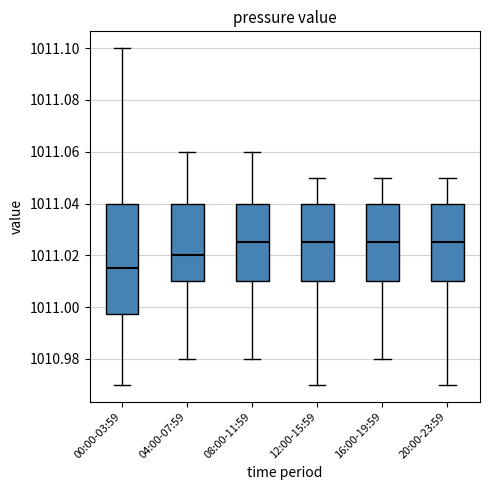

Where is the upper edge of the box for 20:00-23:59 on the y-axis? The values are not printed on the chart, so give them approximately, as read against the axis.

1011.040